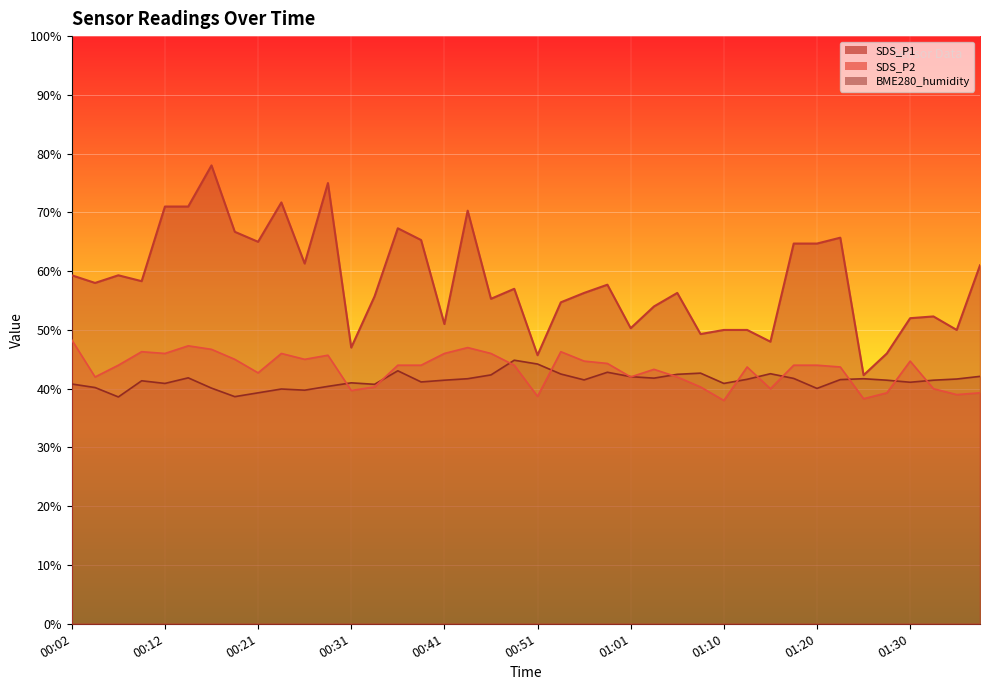

The BME280_humidity series shows 68.0 at 00:41. True or false?

False